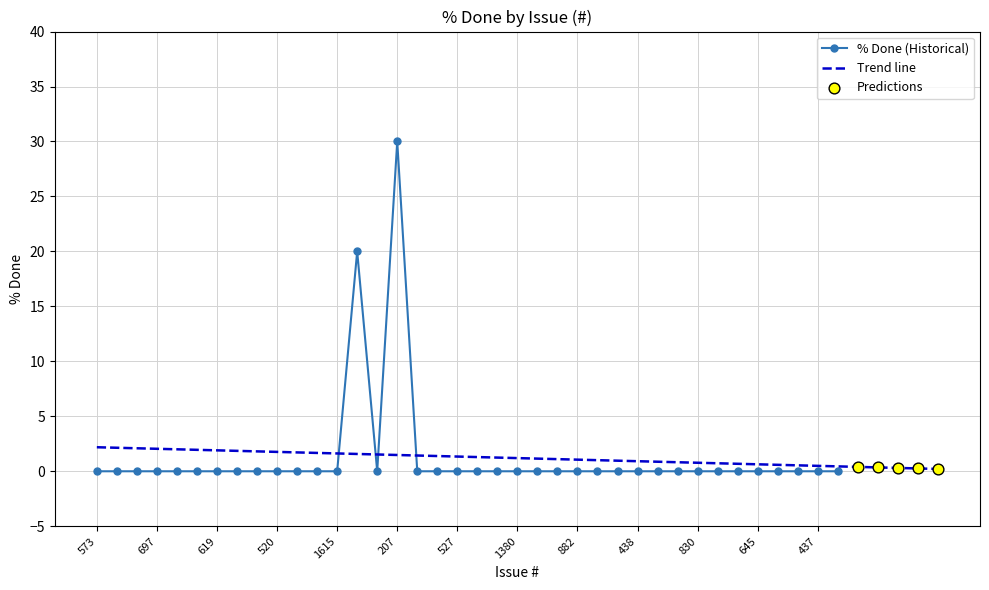

Which has a higher value, 519 or 677?

519